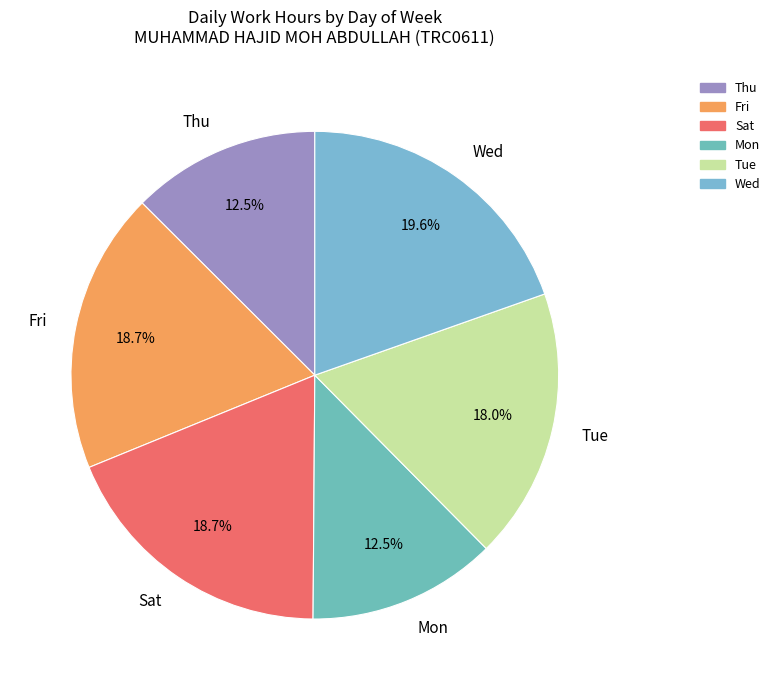

Between Mon and Wed, which is larger?

Wed